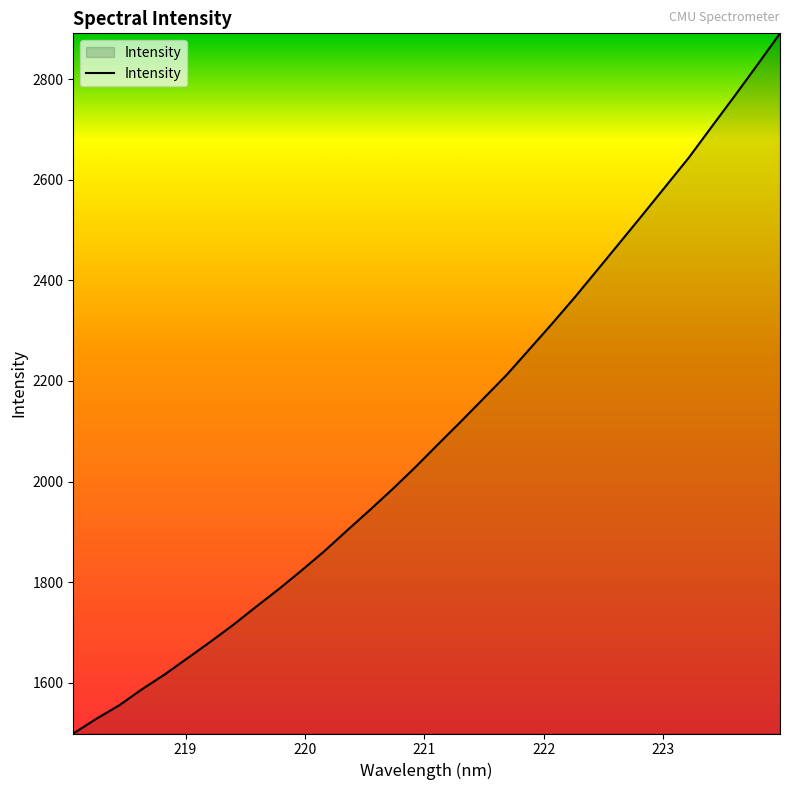

What is the minimum value shown in the chart?

1499.3